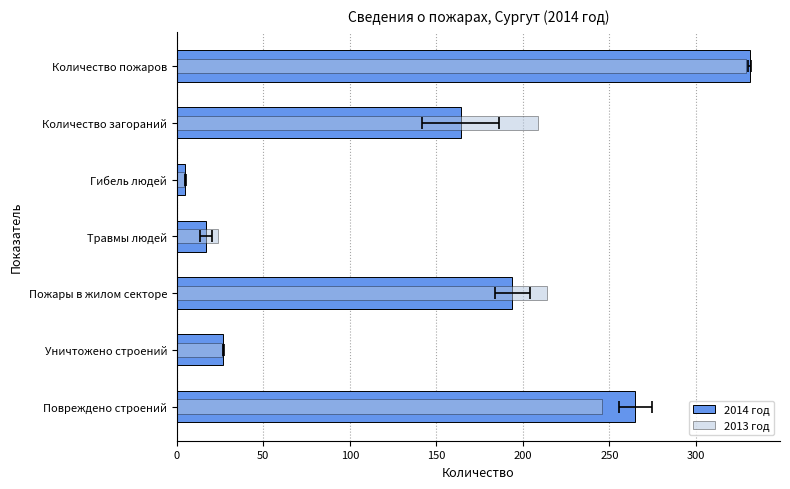

What is the sum of all 2014 год values?

1003